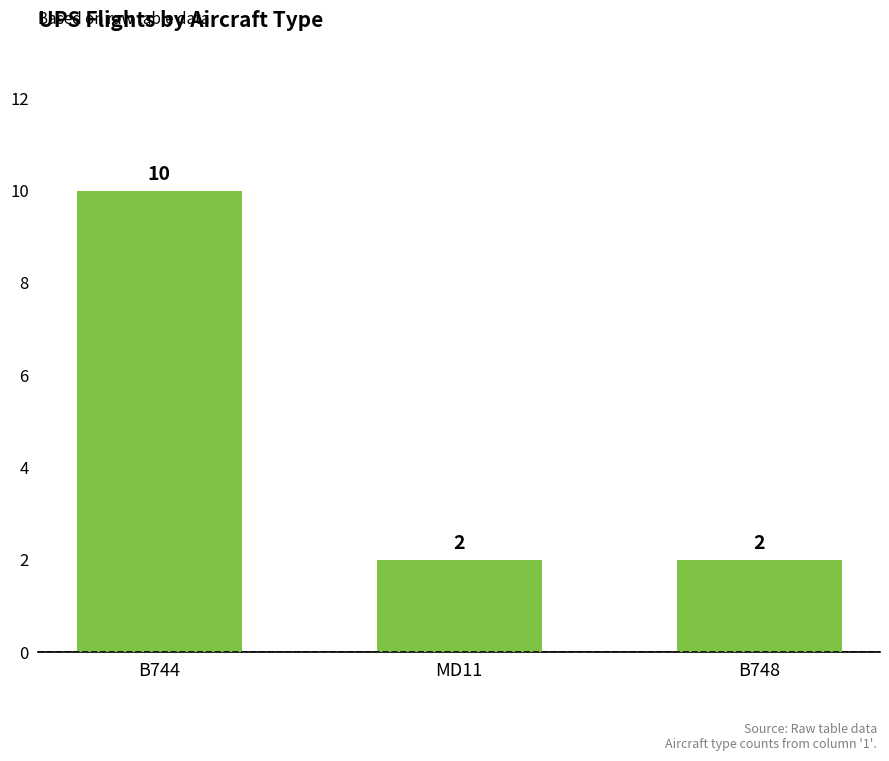

True or false: the data shows 2 at MD11.

True